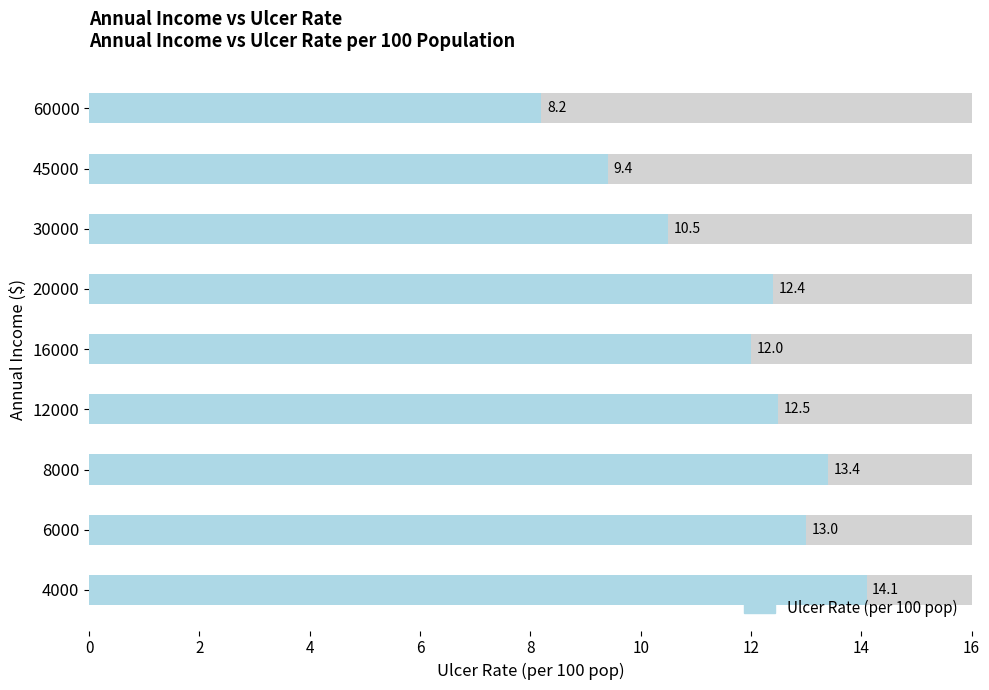

What is the average value?

11.7